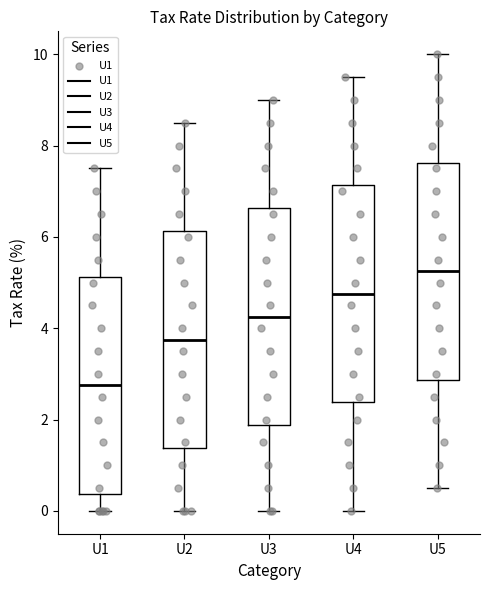

Reading left to right, transcribe this box plot: for each box, give where its median line is, the range the box spans, and where its two whiskers end, as read against the y-axis. The values are not printed on the chart, so give them approximately, as read against the axis.

U1: median 2.8, box 0.4 to 5.2, whiskers 0.0 to 7.6
U2: median 3.8, box 1.4 to 6.2, whiskers 0.0 to 8.6
U3: median 4.2, box 1.8 to 6.6, whiskers 0.0 to 9.0
U4: median 4.8, box 2.4 to 7.2, whiskers 0.0 to 9.6
U5: median 5.2, box 2.8 to 7.6, whiskers 0.6 to 10.0